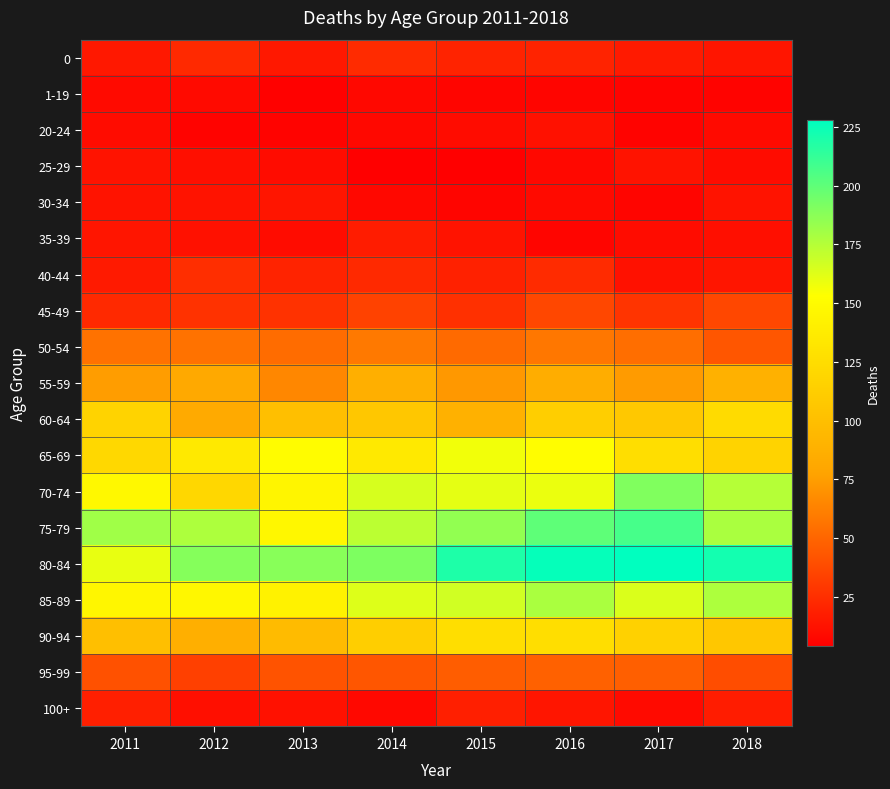

What is the spread (max minus min) of values at 2013?

183